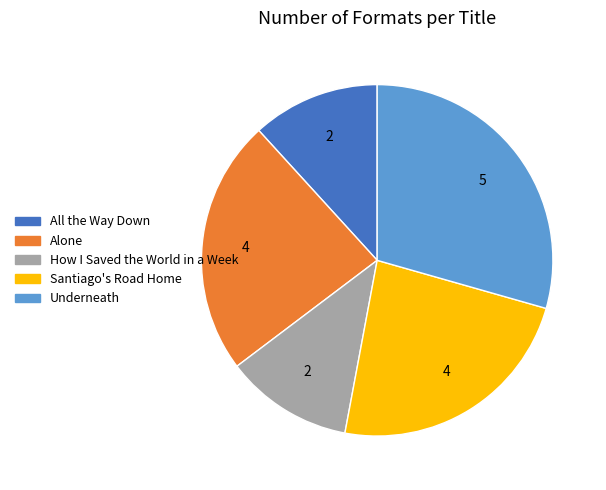

Is there a majority slice in this chart?

No